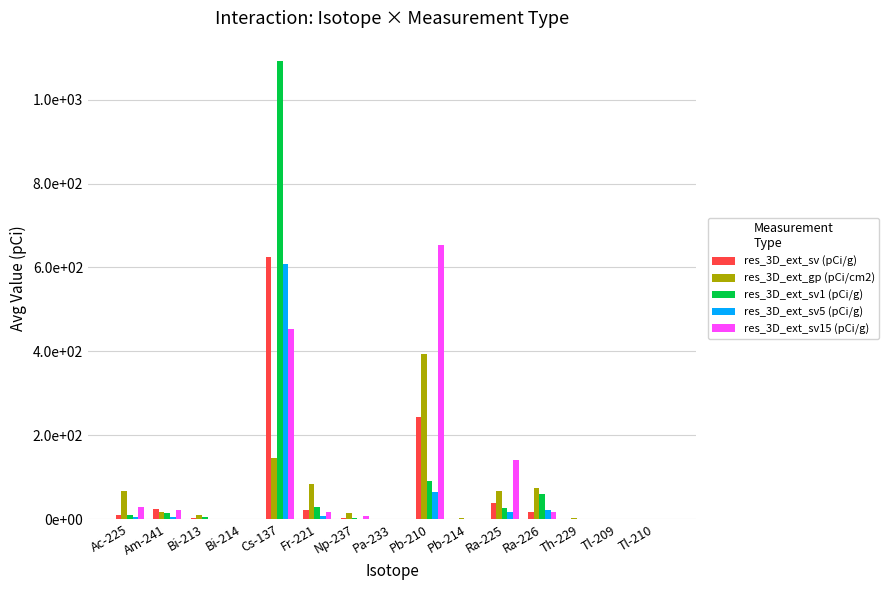

What position from the left is Pa-233?

8